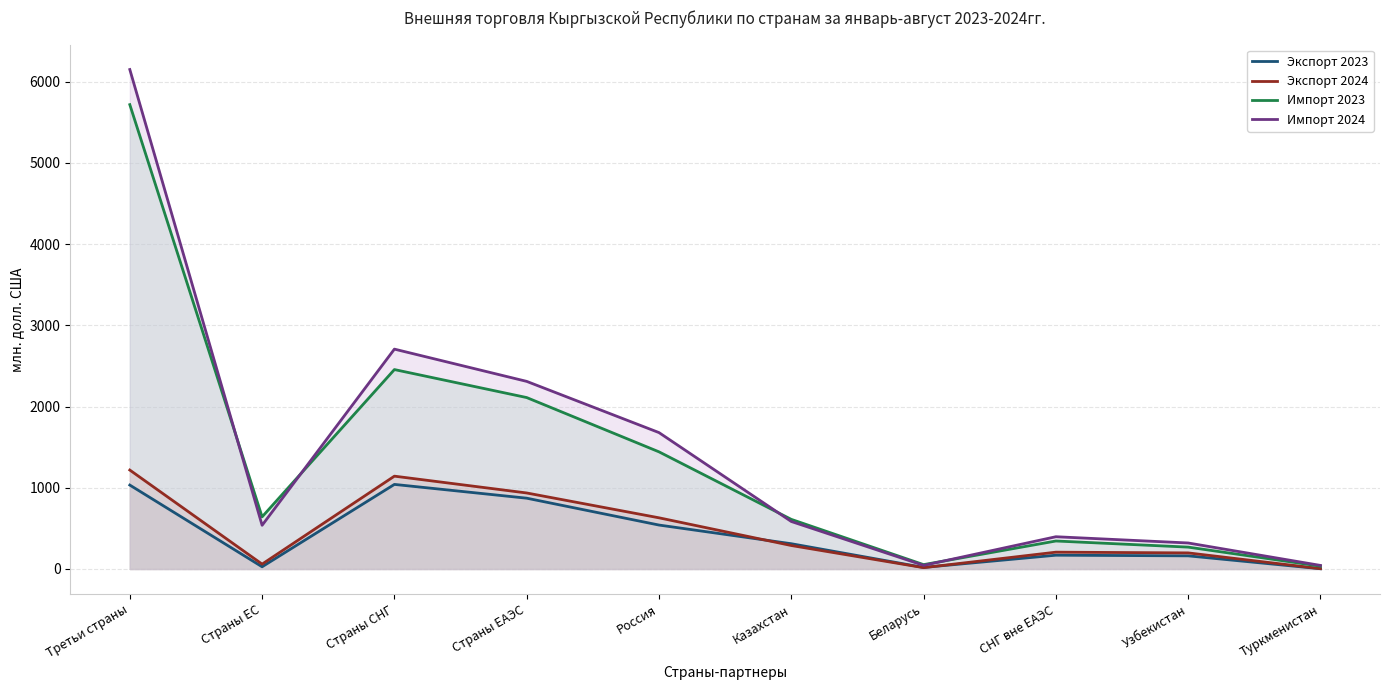

True or false: Импорт 2024 has a value of 320.3 at Узбекистан.

True